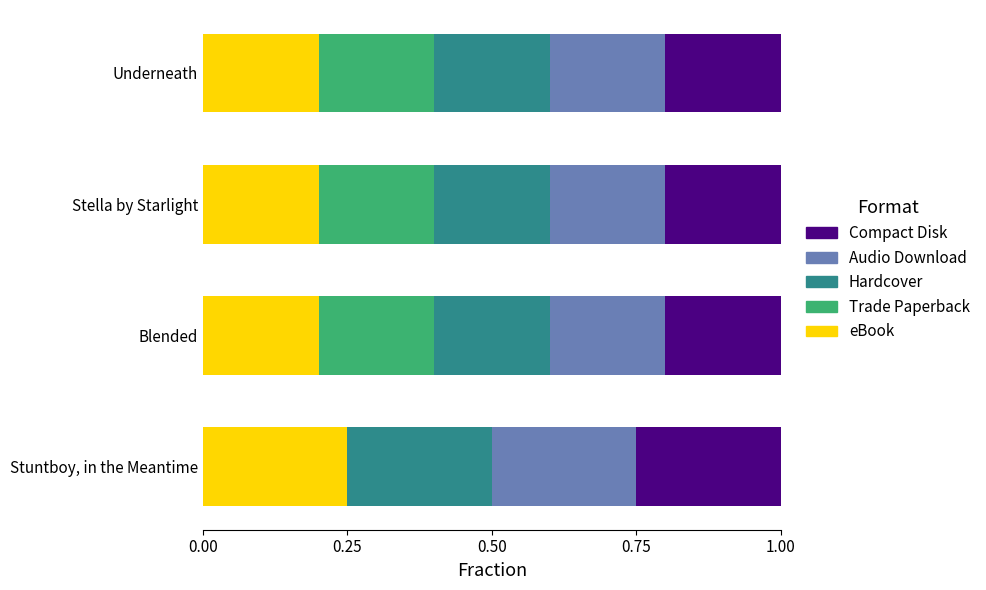

What is the total value across all series at Underneath?

1.0